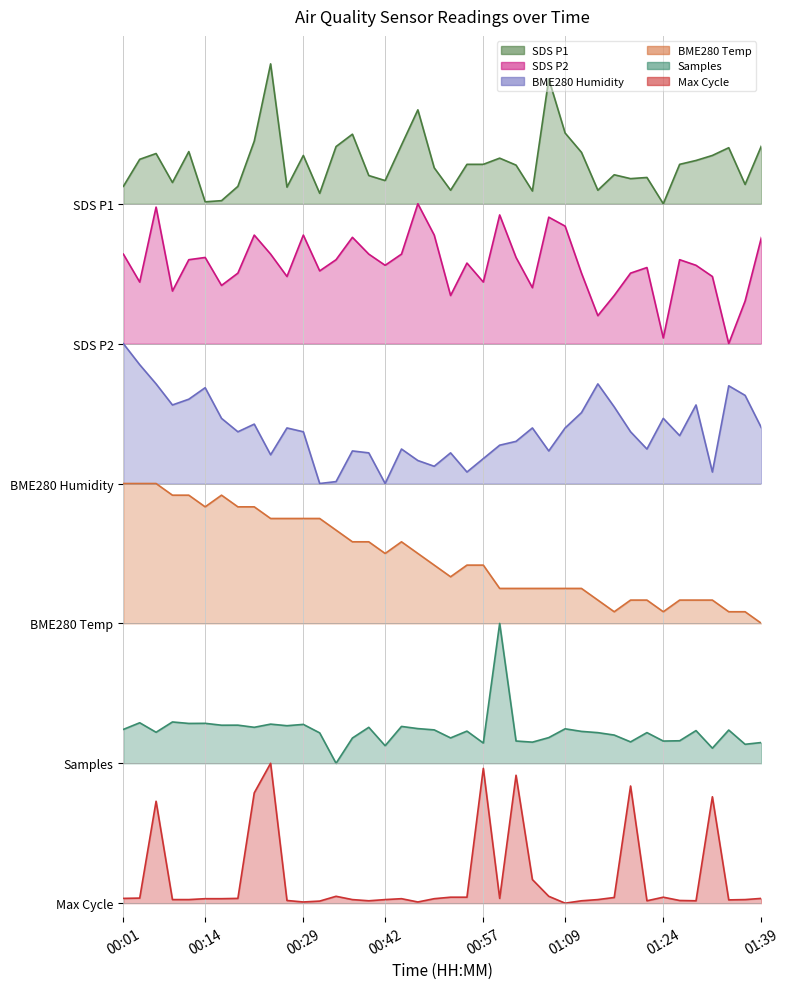

In Max_cycle, how many points are higher than both neighbors (excluding endpoints)?

9